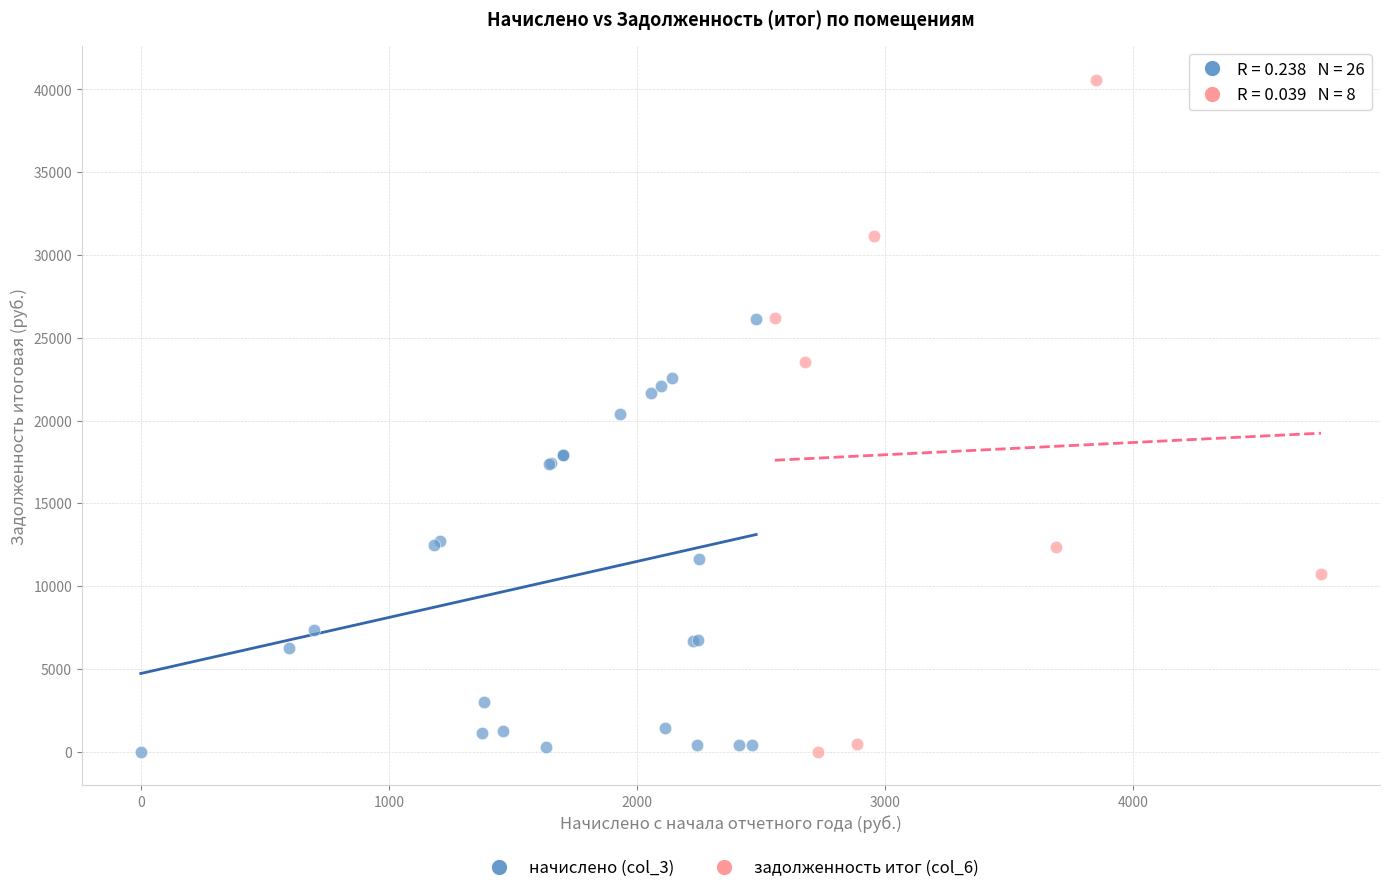

Which series reaches the maximum Y coordinate?

задолженность итог (col_6)